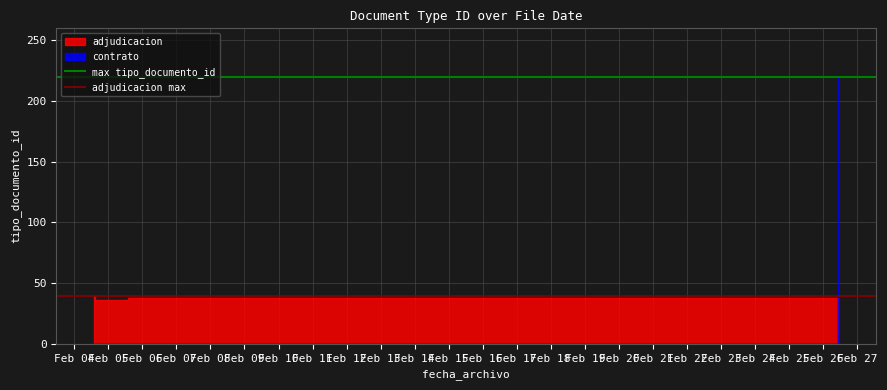

At which label does adjudicacion max reach its minimum?

Feb 04